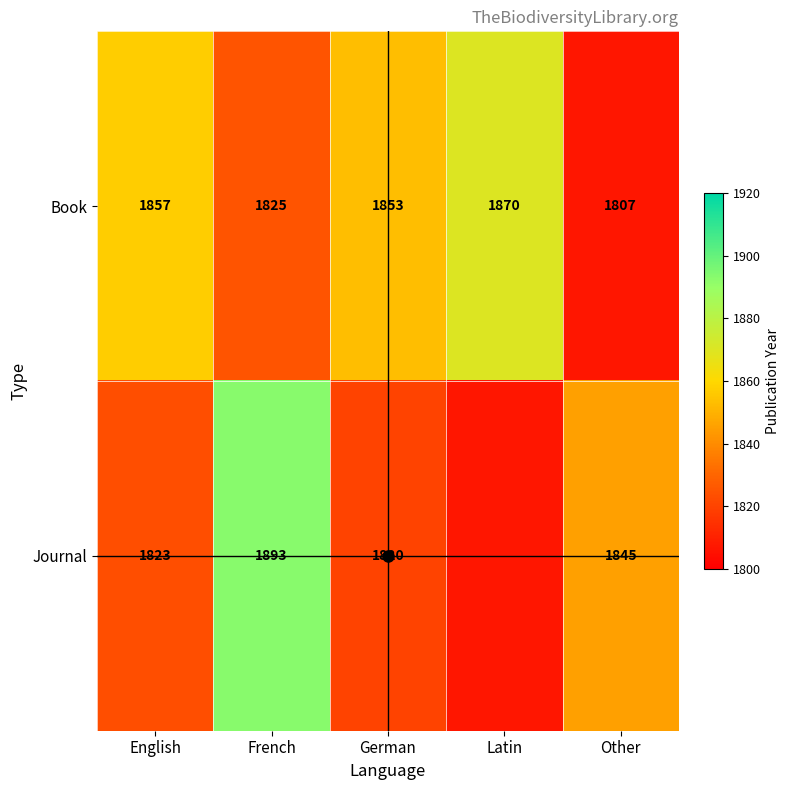

What is the difference between the values at French and English?

32